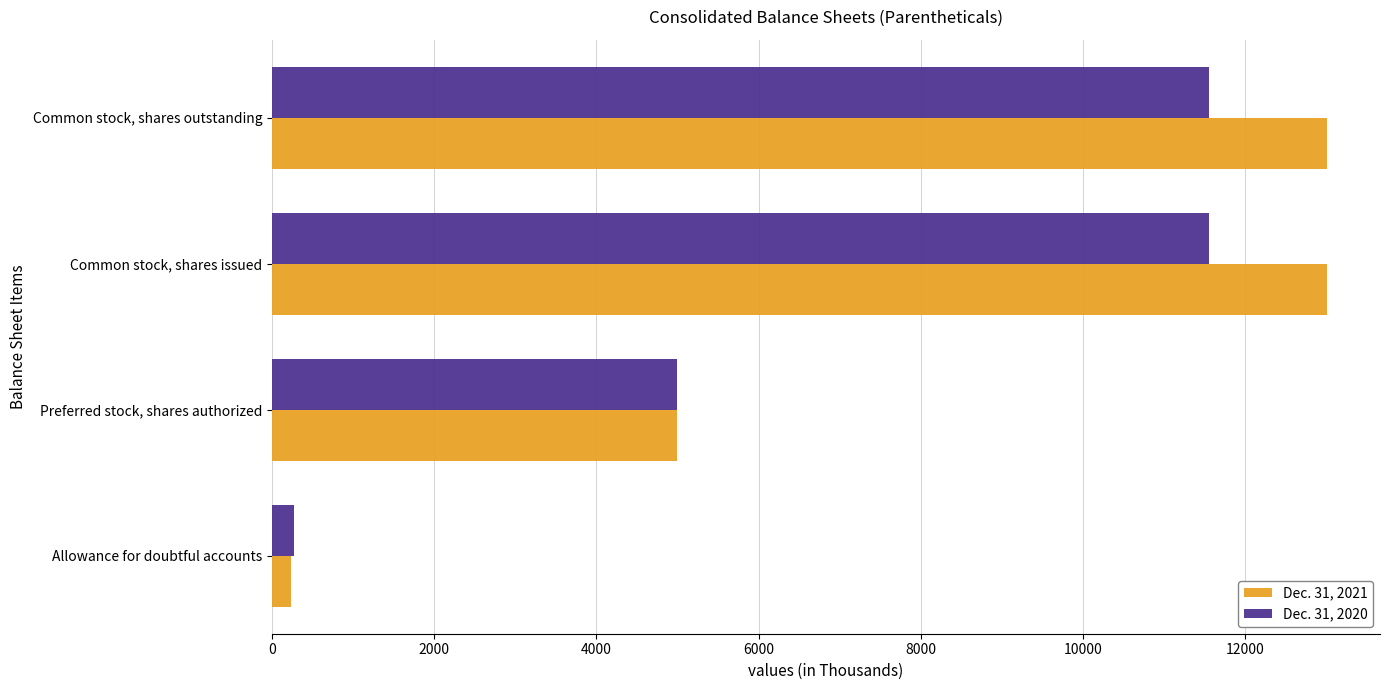

Is it true that Dec. 31, 2020 equals 11558 at Common stock, shares outstanding?

True